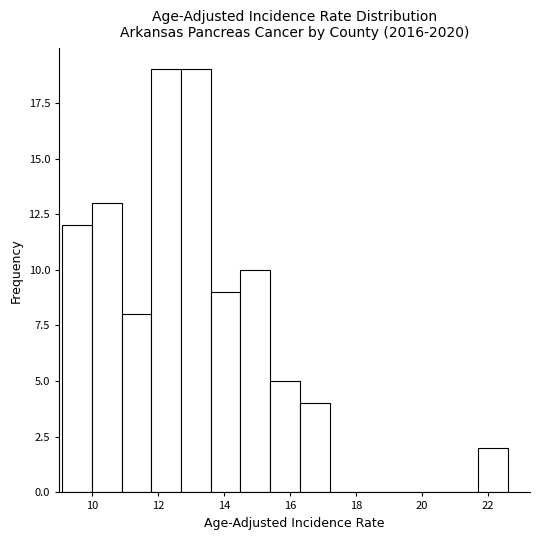

How tall is the bar that spans 10.9 to 11.8 on the x-axis? Neither the bar edges nor the heights are printed on the chart, so give them approximately, as read against the axes.

8